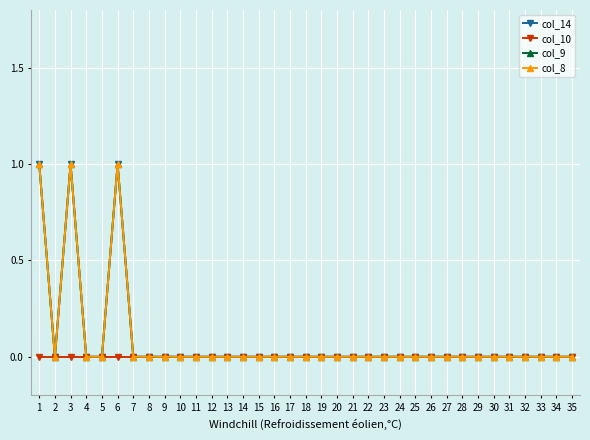

Is this an area chart (filled region under the line)?

No